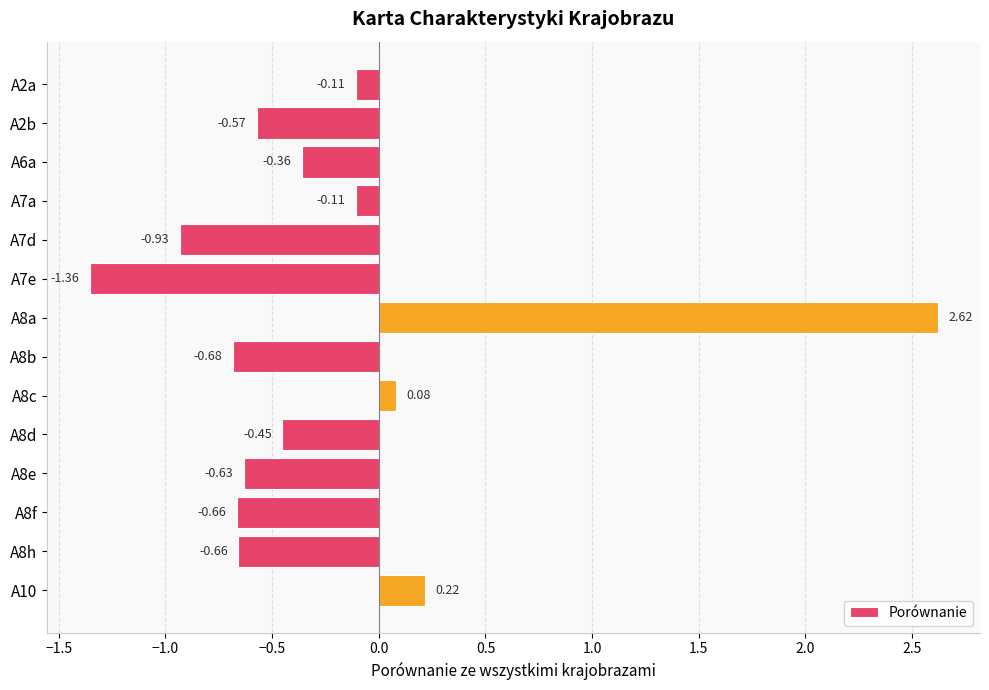

What is the average value?

-0.3